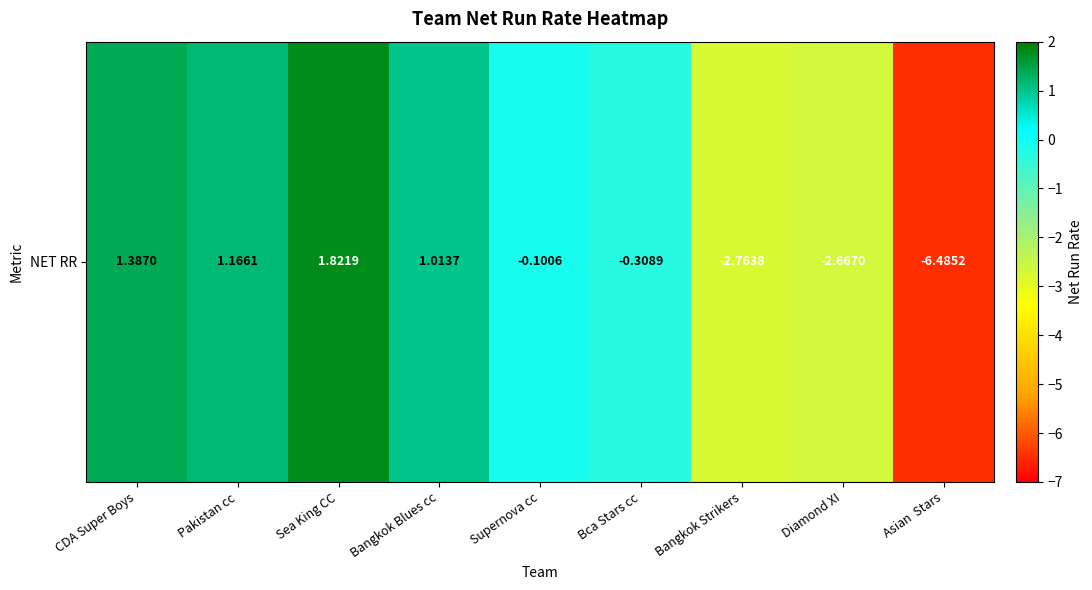

Is it true that the value at Supernova cc is -0.1?

True